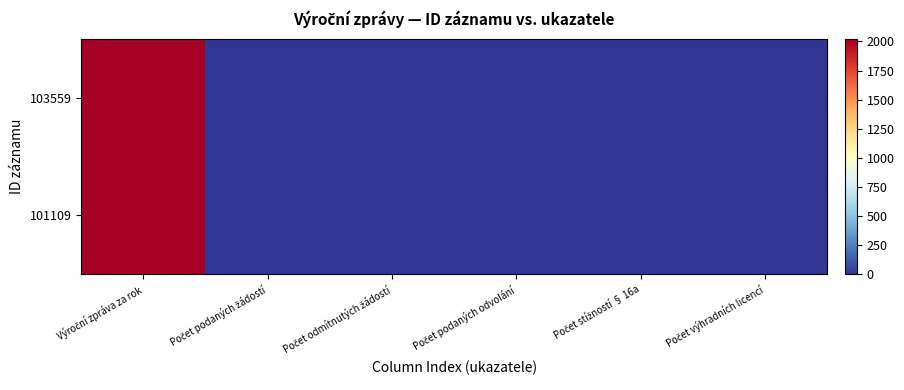

How many data points does each series have?

6